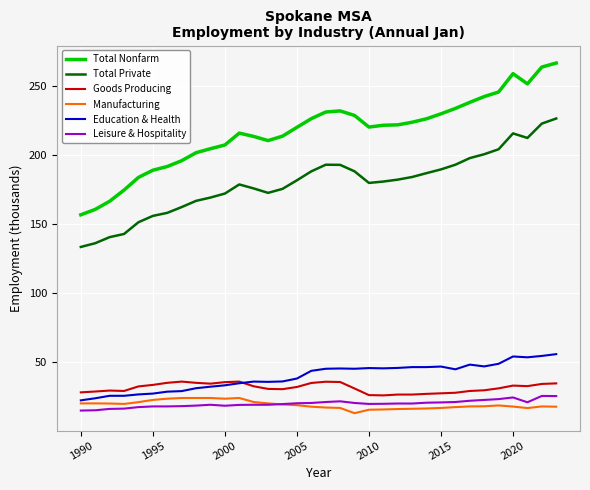

What is the smallest value displayed?

13.2